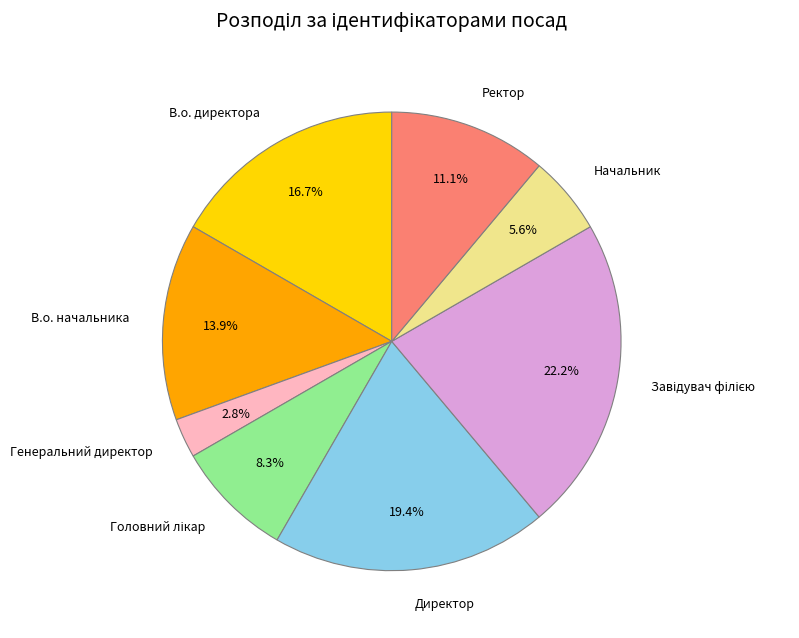

Does В.о. начальника represent more than half of the total?

No